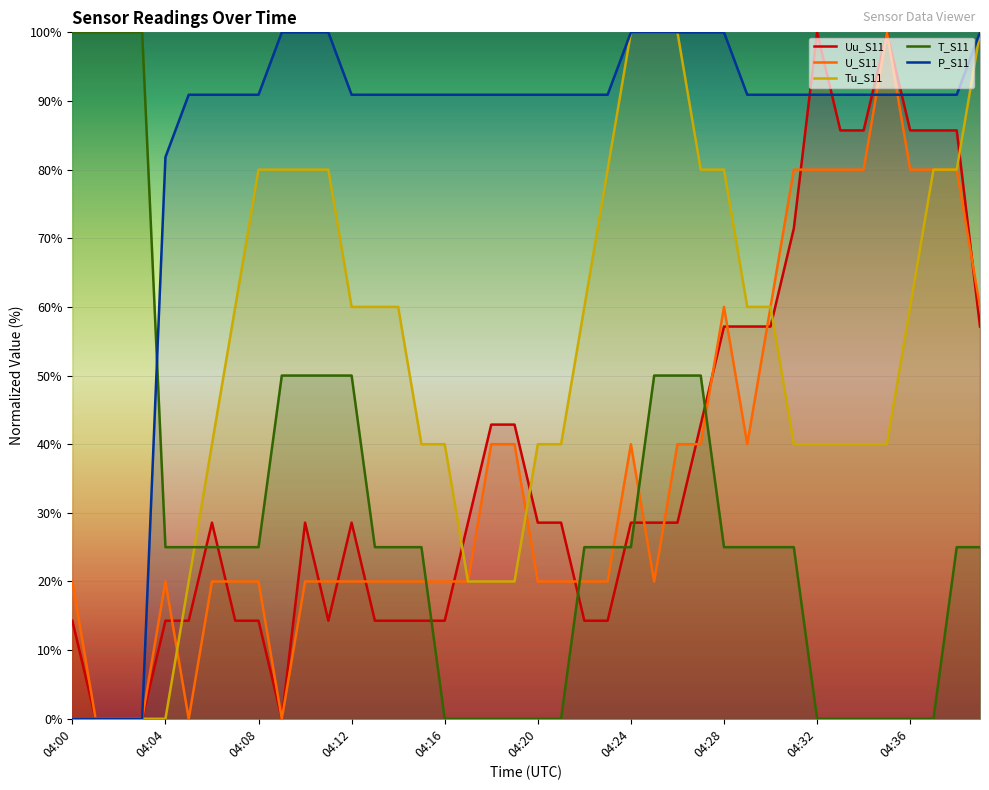

Is it true that U_S11 equals 6.6 at 04:04?

False